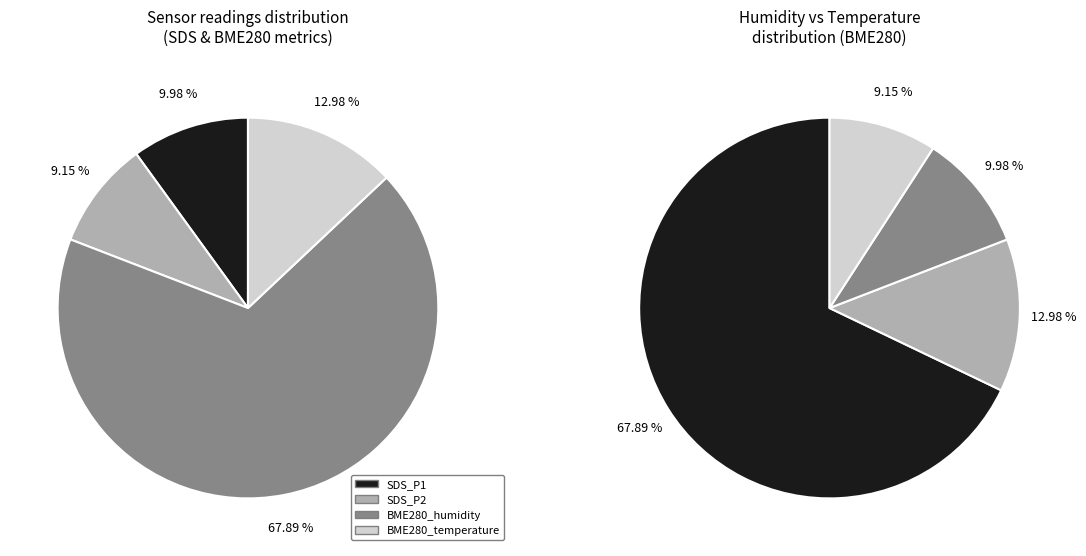

Does 25 represent more than half of the total?

No